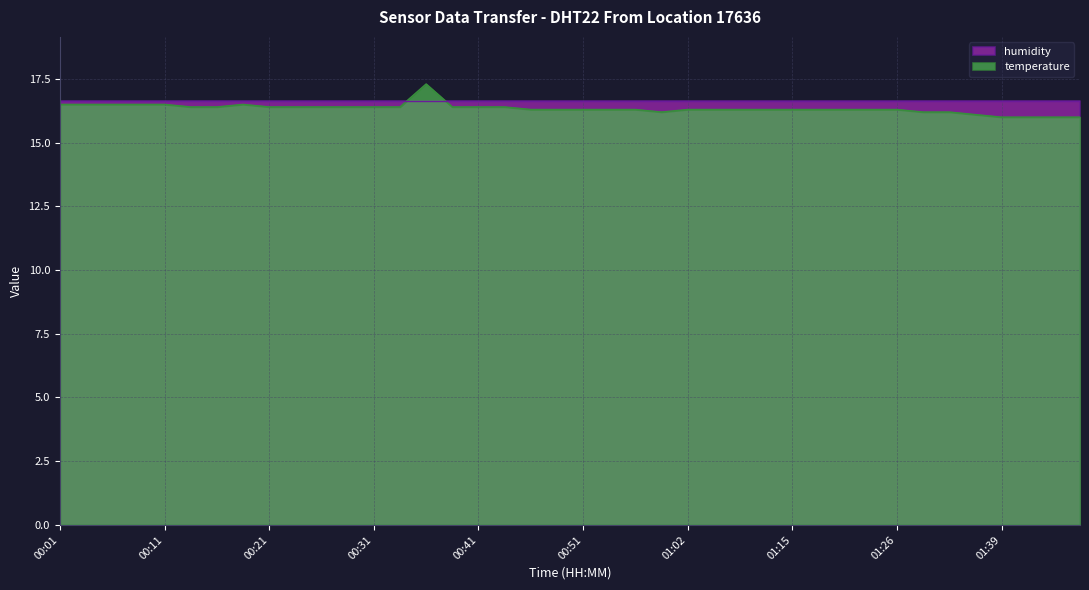

List the labels in order of value, smallest first.

01:39, 01:42, 01:44, 01:47, 01:36, 00:59, 01:31, 01:34, 00:46, 00:49, 00:51, 00:54, 00:56, 01:02, 01:04, 01:10, 01:13, 01:15, 01:18, 01:20, 01:23, 01:26, 00:13, 00:16, 00:21, 00:23, 00:26, 00:29, 00:31, 00:34, 00:39, 00:41, 00:44, 00:01, 00:03, 00:06, 00:08, 00:11, 00:18, 00:36